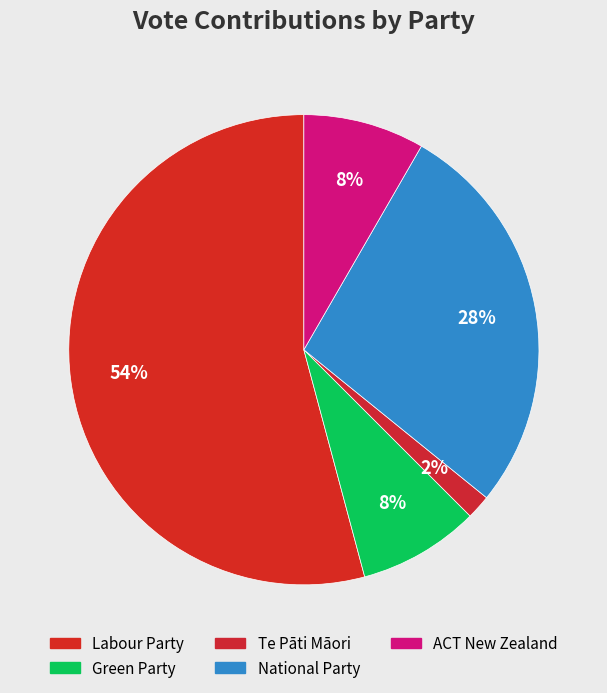

How many slices are in this pie chart?

5